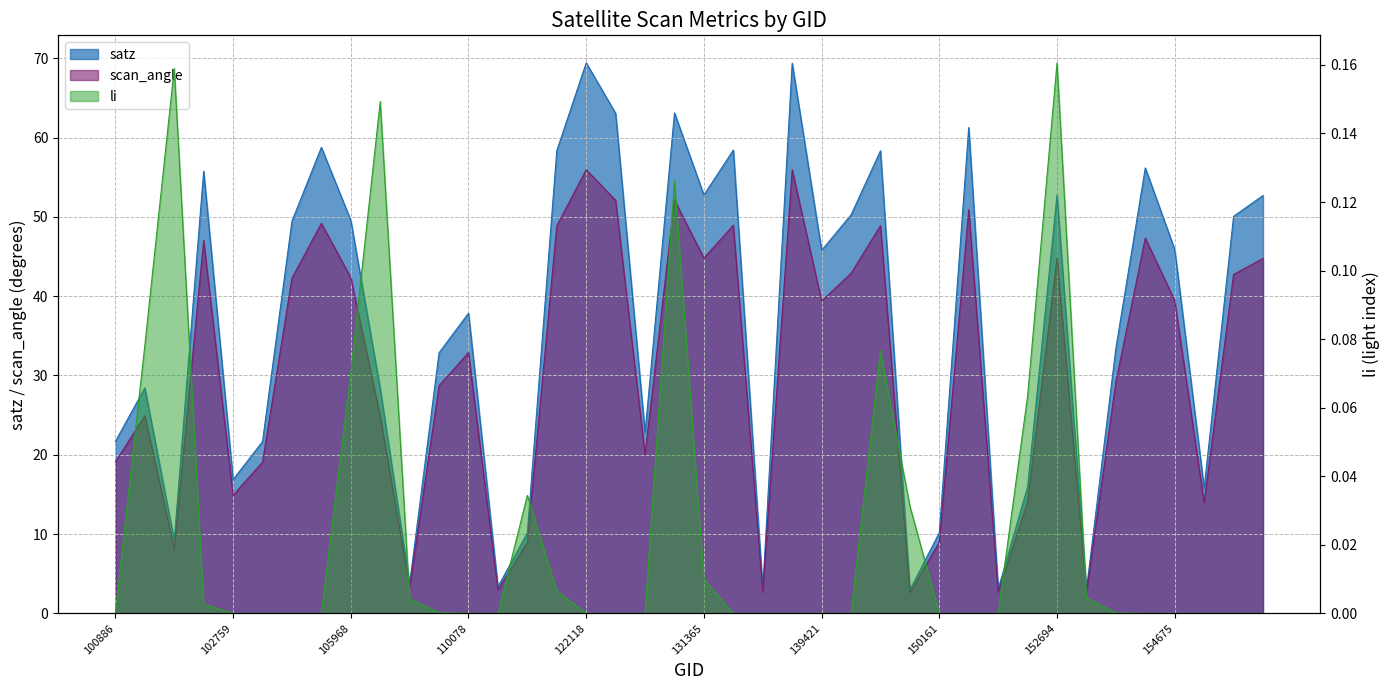

What is the greatest value displayed?

69.4